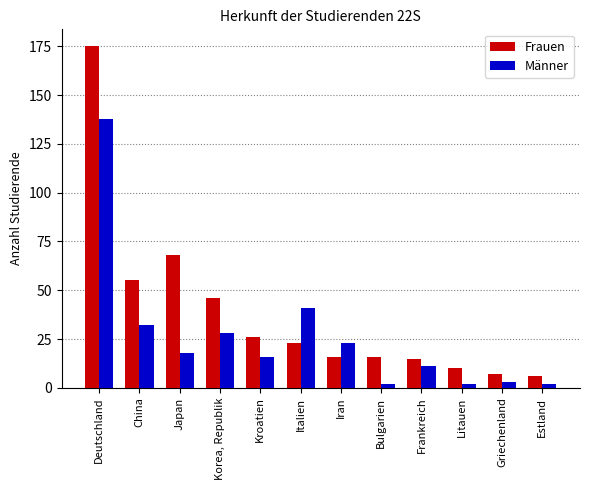

What is the maximum value shown in the chart?

175